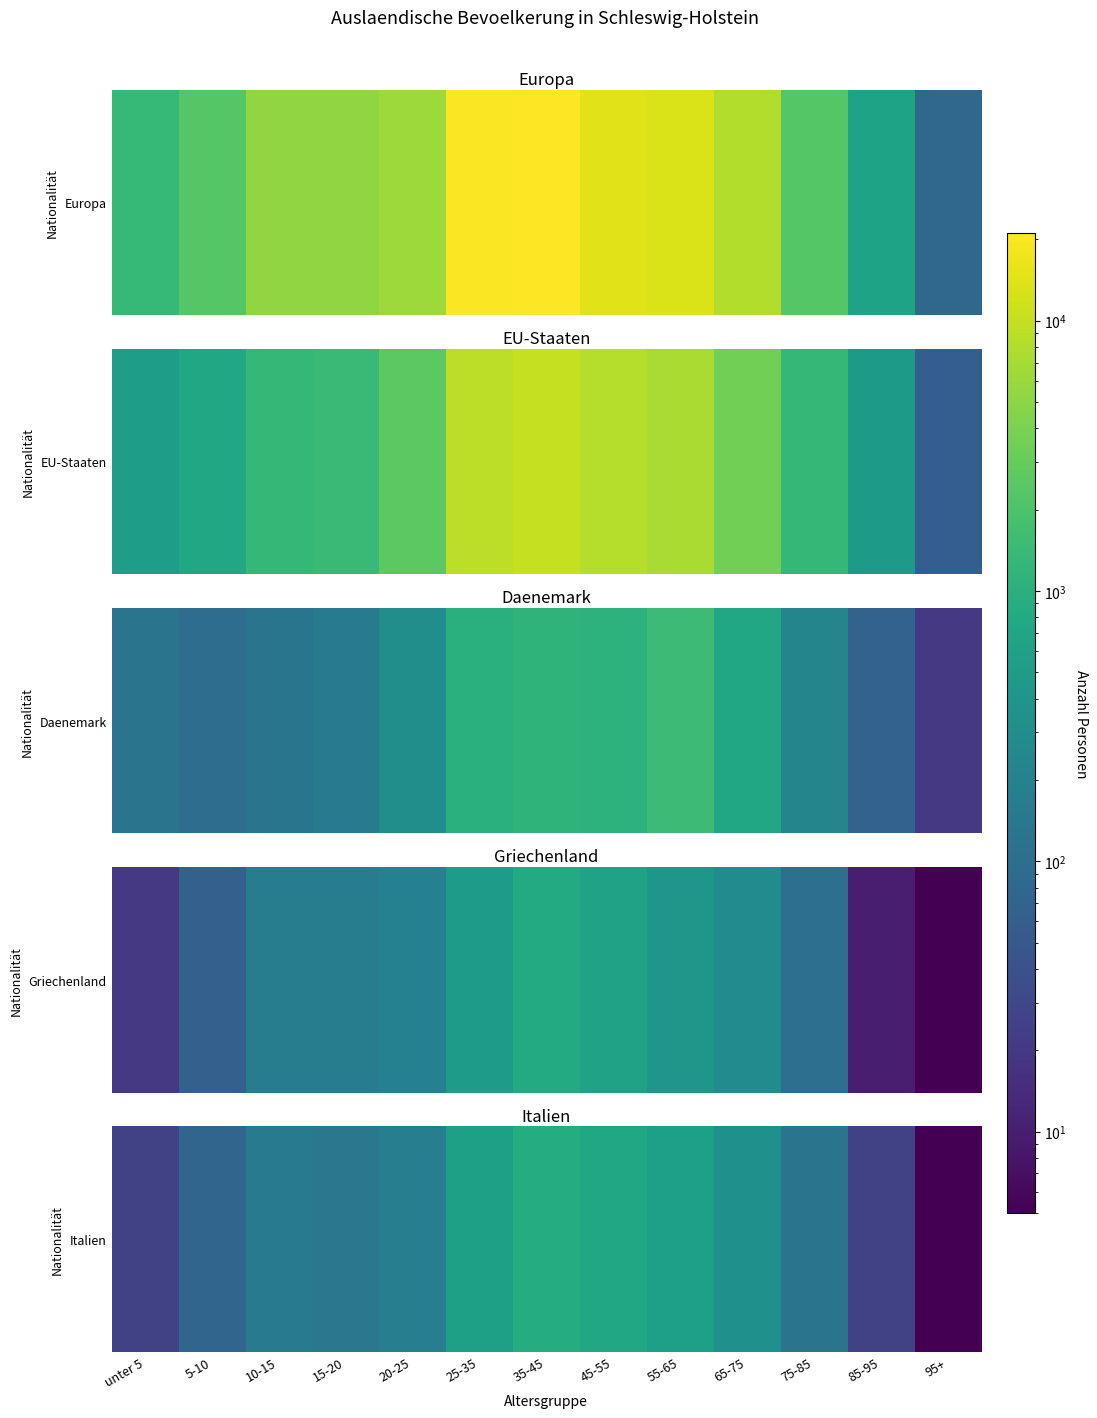

The value at 75-85 is 190. True or false?

False